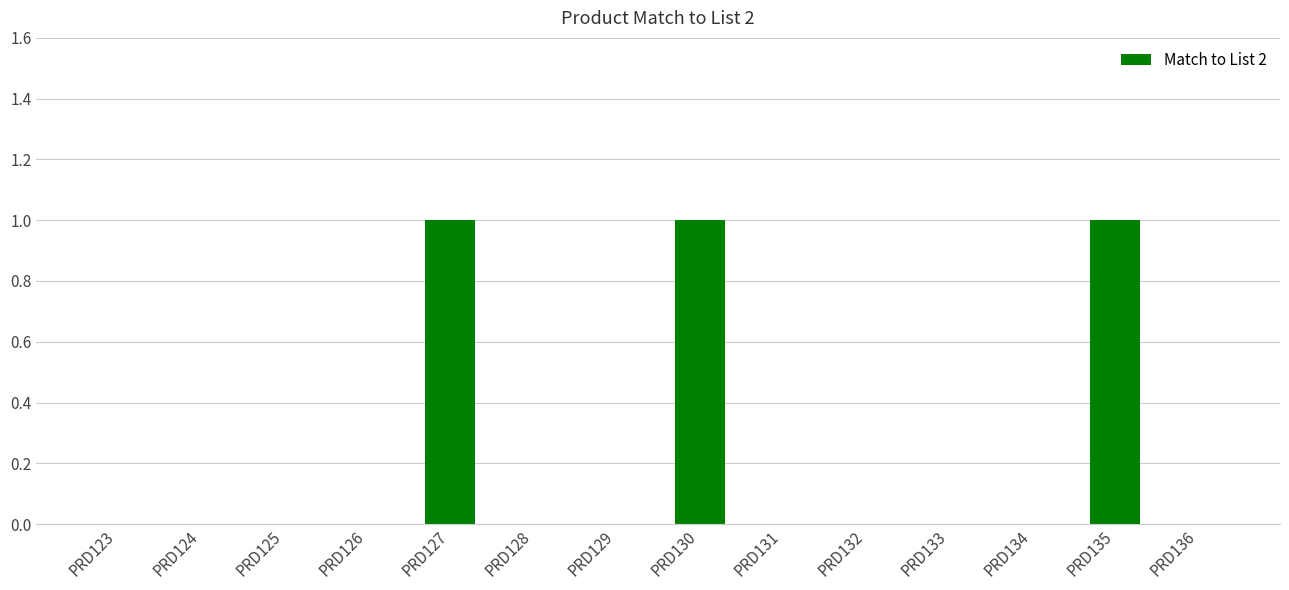

Is it true that the value at PRD135 is 1?

True